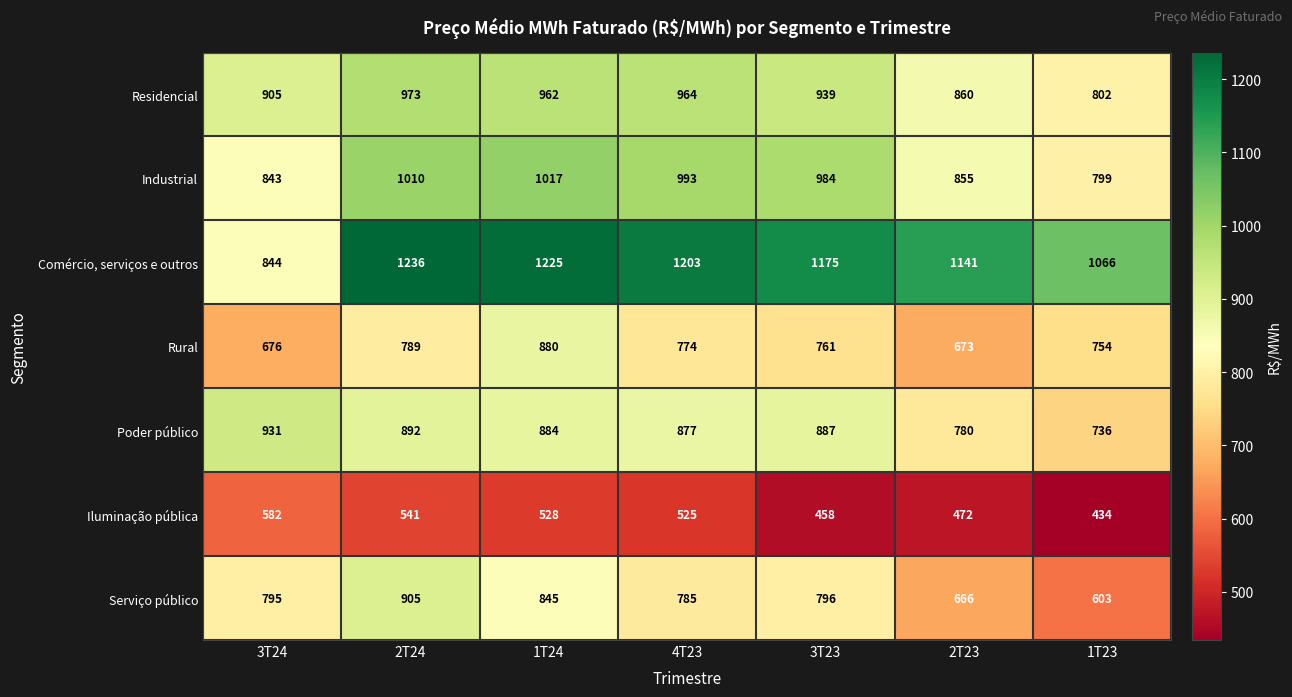

At 1T23, list the series in order from smallest to largest.

Iluminação pública, Serviço público, Poder público, Rural, Industrial, Residencial, Comércio, serviços e outros